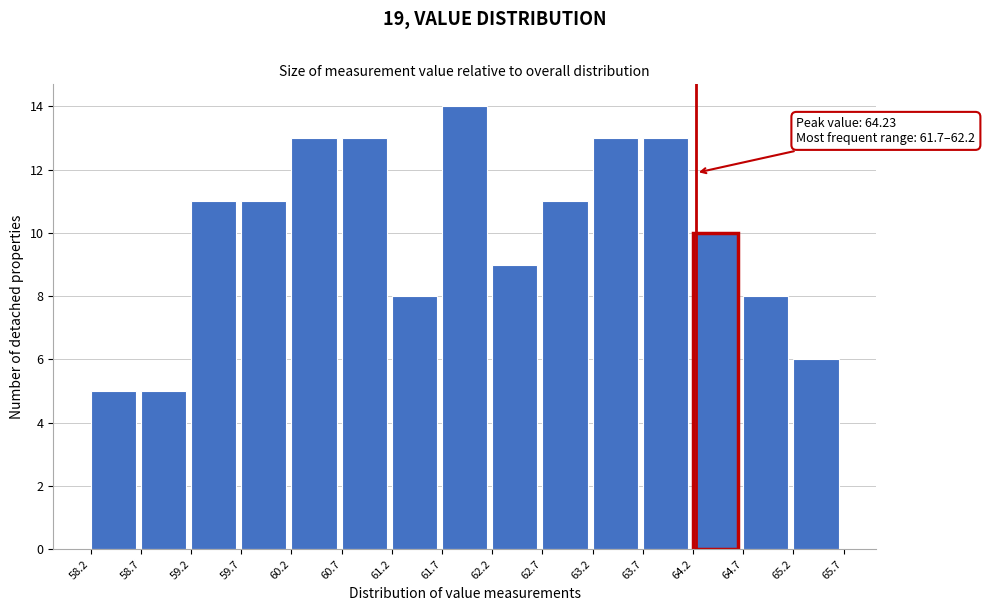

Over which range of the x-axis is the bar tallest?

61.7 to 62.2